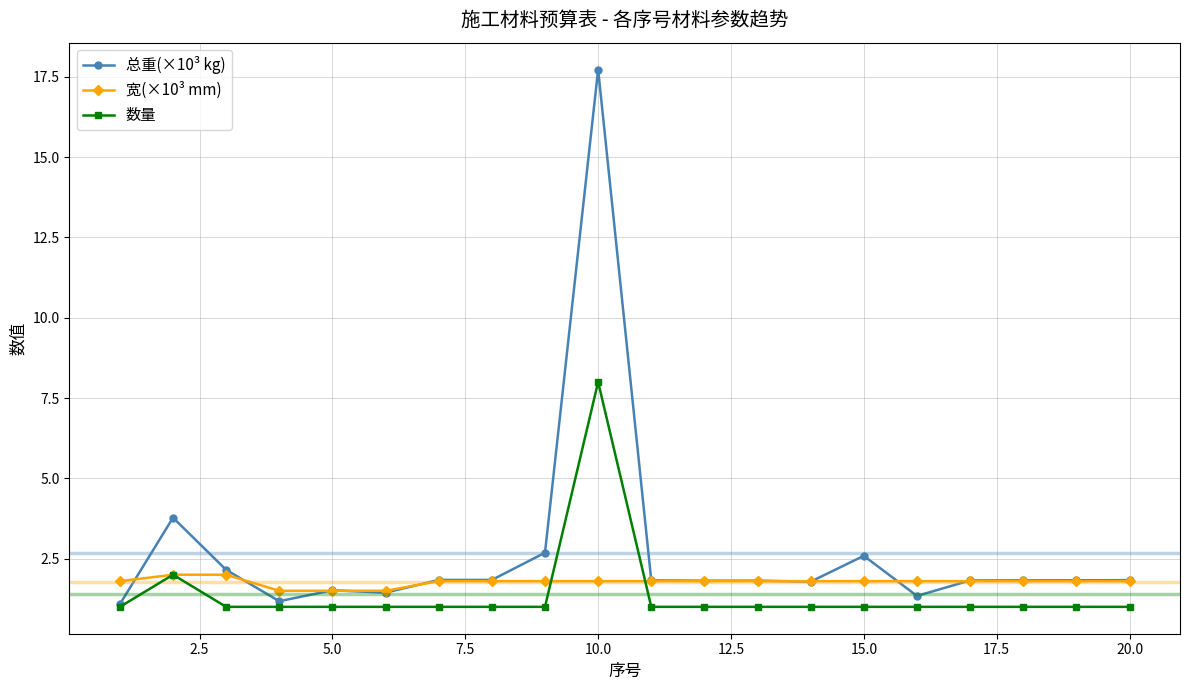

Rank the series by their maximum value, from lowest to highest.

宽(×10³ mm), 数量, 总重(×10³ kg)